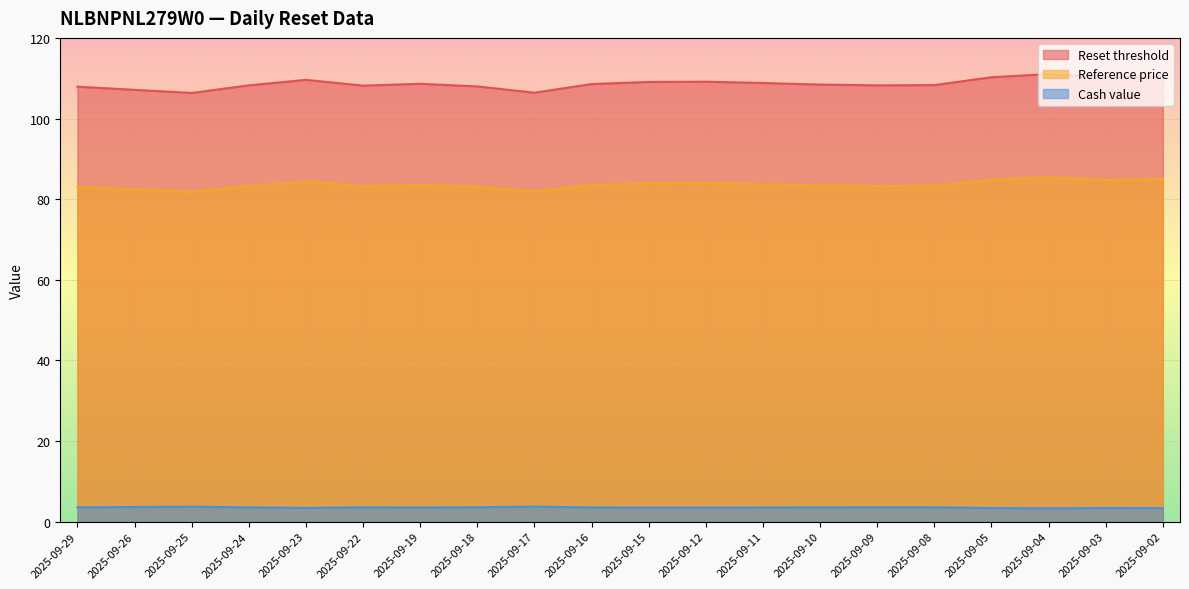

List the labels in order of Cash value value, largest first.

2025-09-17, 2025-09-25, 2025-09-26, 2025-09-18, 2025-09-09, 2025-09-29, 2025-09-08, 2025-09-22, 2025-09-10, 2025-09-24, 2025-09-16, 2025-09-19, 2025-09-11, 2025-09-15, 2025-09-12, 2025-09-23, 2025-09-03, 2025-09-05, 2025-09-02, 2025-09-04